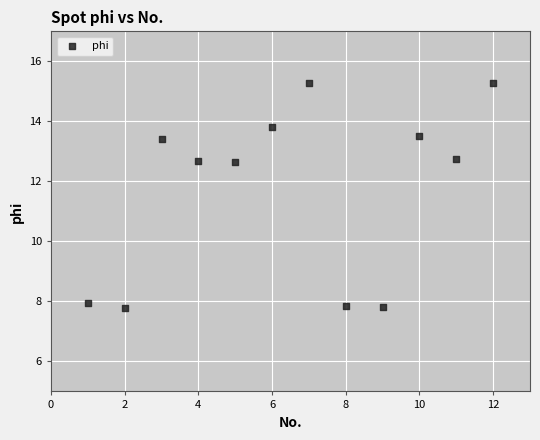

What is the average X value?

6.5